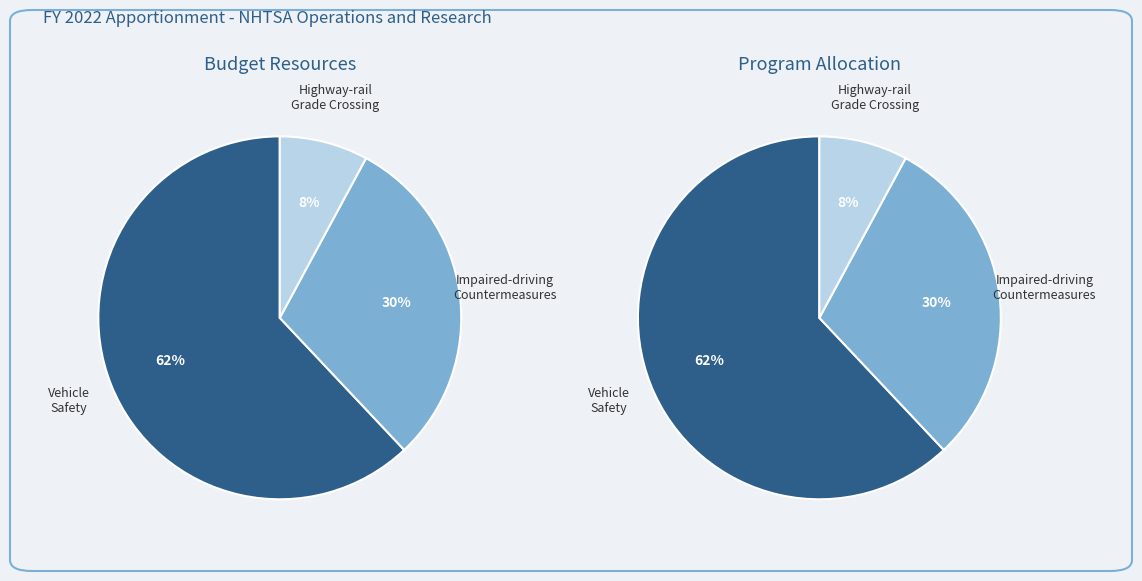

Which slice is the largest?

Vehicle Safety